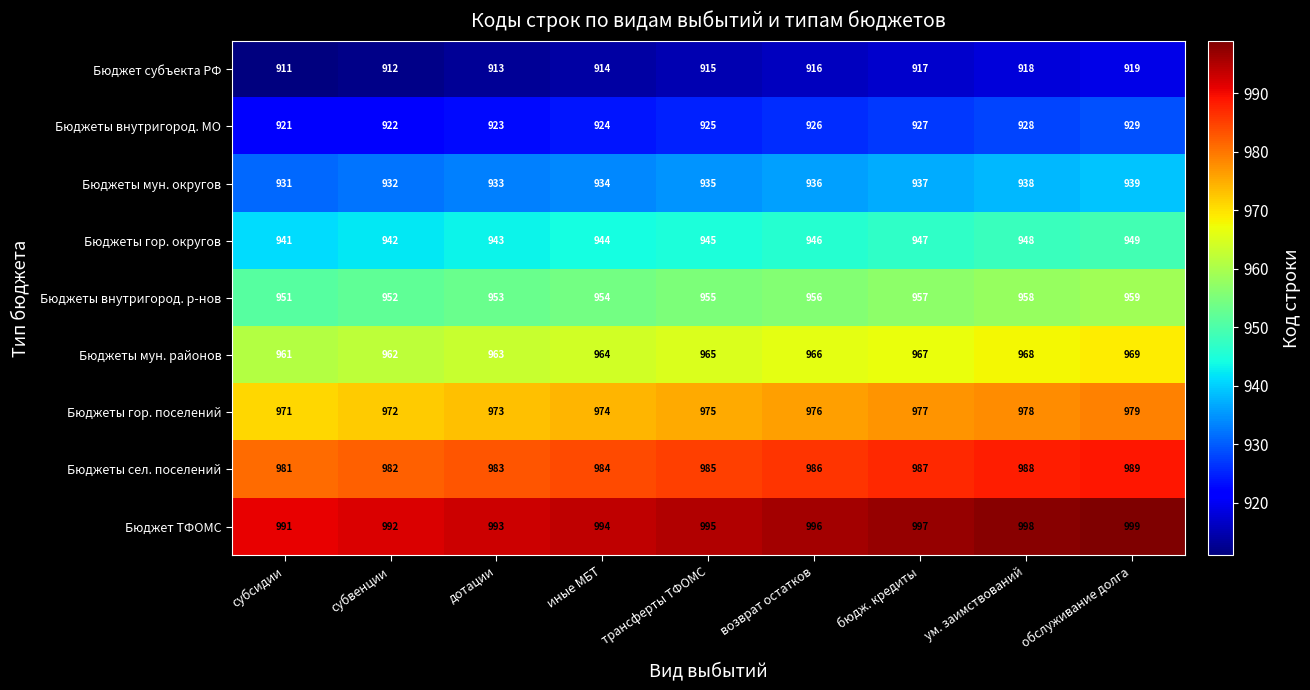

Which category has the highest value in the Бюджет субъекта РФ series?

обслуживание долга